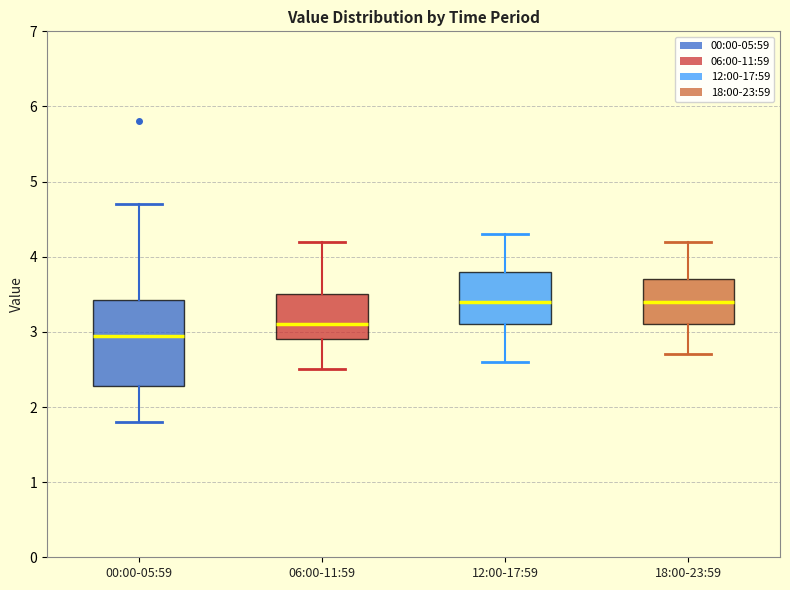

Which box is the tallest, from its lower edge to its upper edge?

00:00-05:59